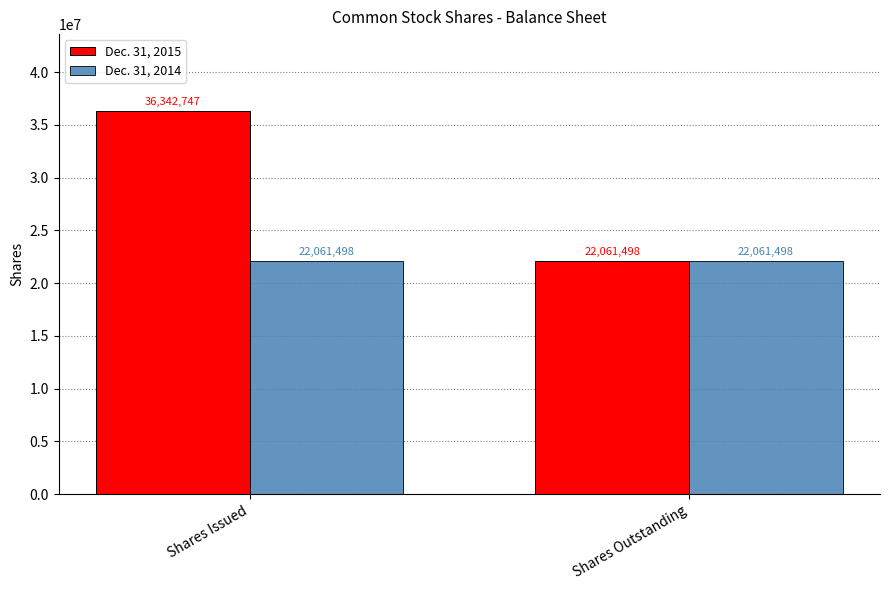

List the series in order of their peak value, lowest first.

Dec. 31, 2014, Dec. 31, 2015